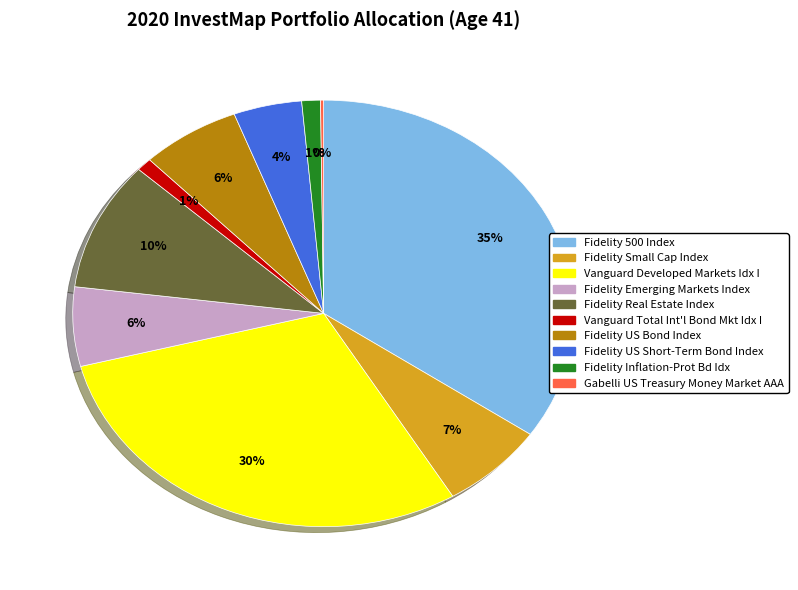

Is there a majority slice in this chart?

No